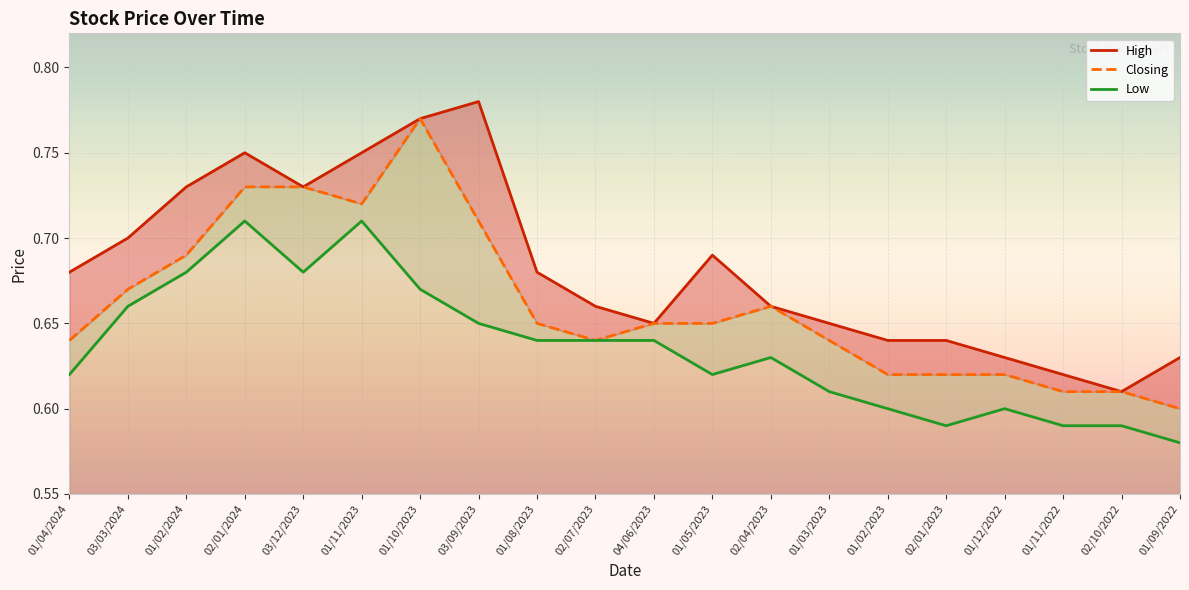

What are all the series names shown in the legend?

High, Closing, Low